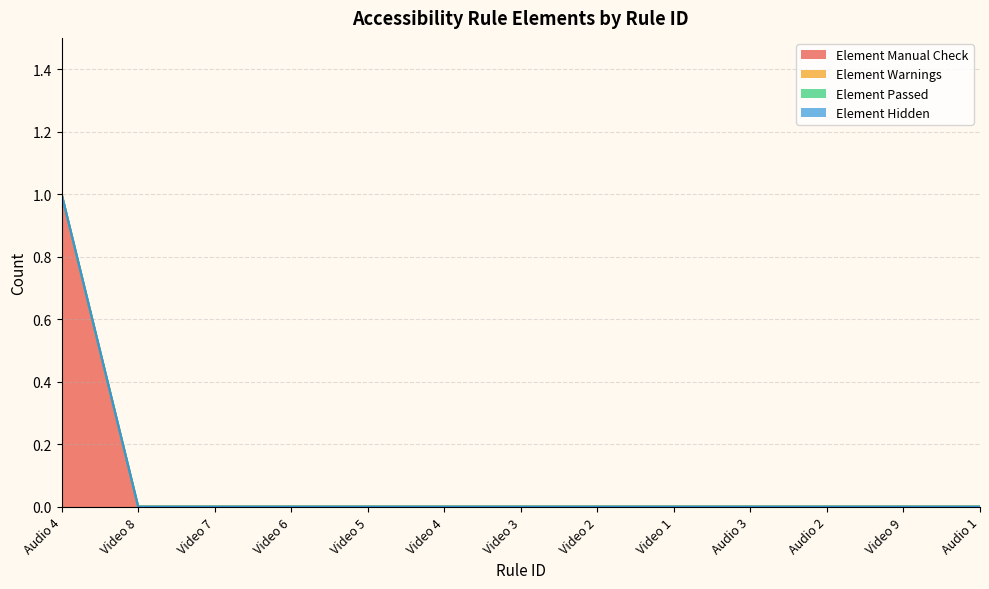

Is it true that Element Passed equals 0 at Audio 1?

True